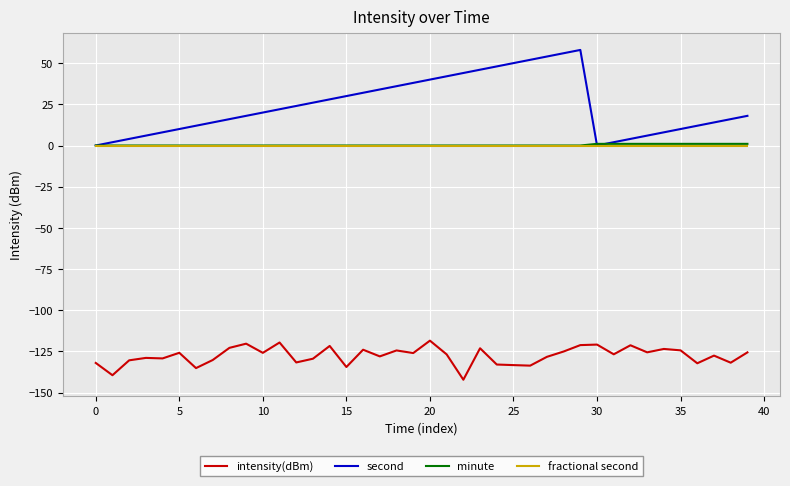

What is the minimum value shown in the chart?

-142.2